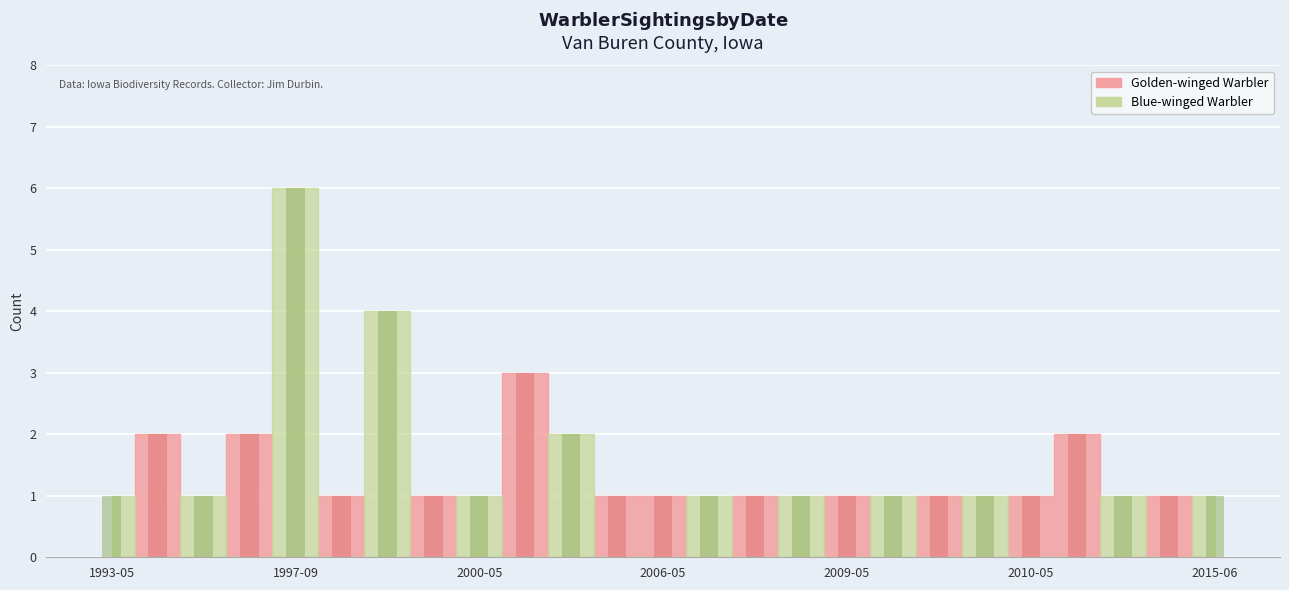

Rank the series by their average value, from lowest to highest.

Golden-winged Warbler, Blue-winged Warbler